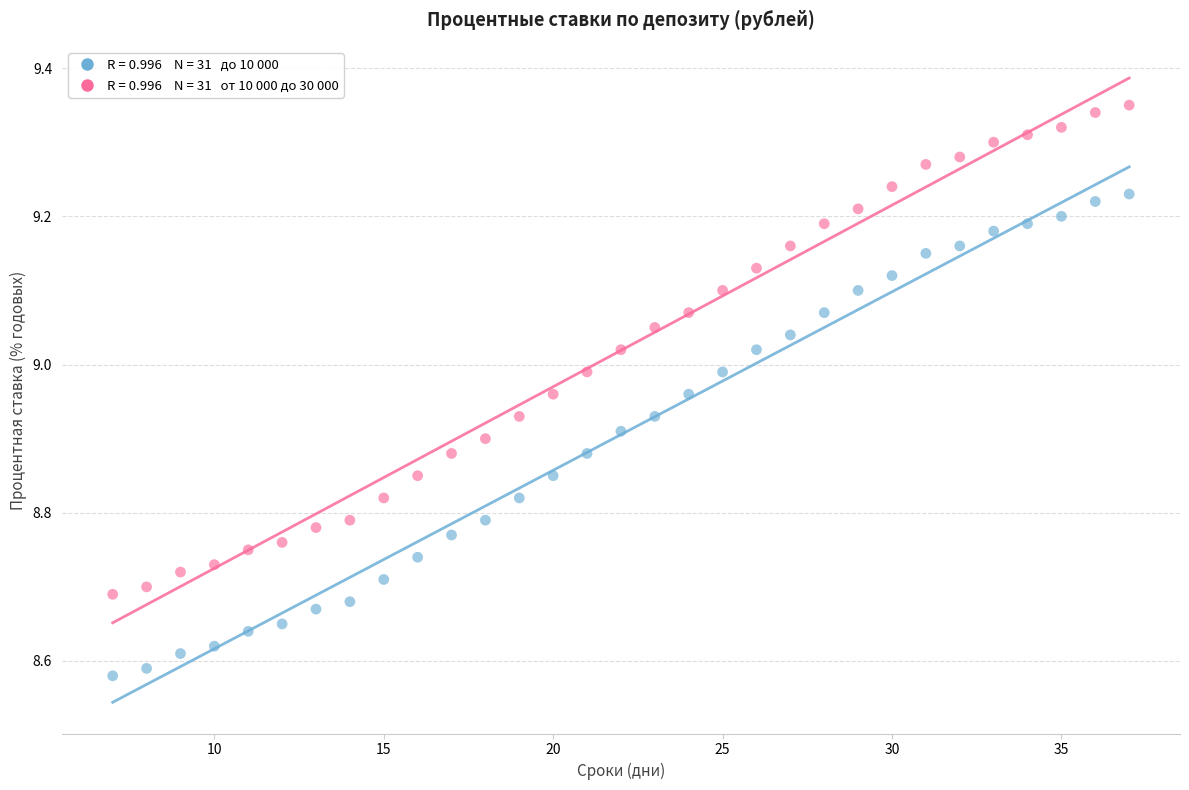

Across all data points, what is the range of X values (max minus min)?

30.0